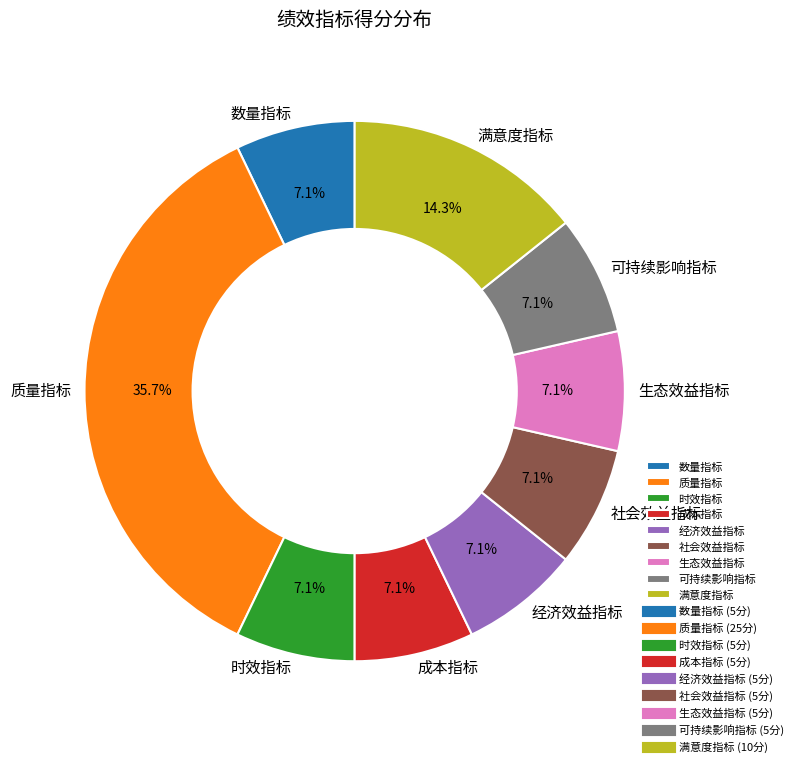

To the nearest percent, what is the difference between the largest and smallest slice percentages?

29%